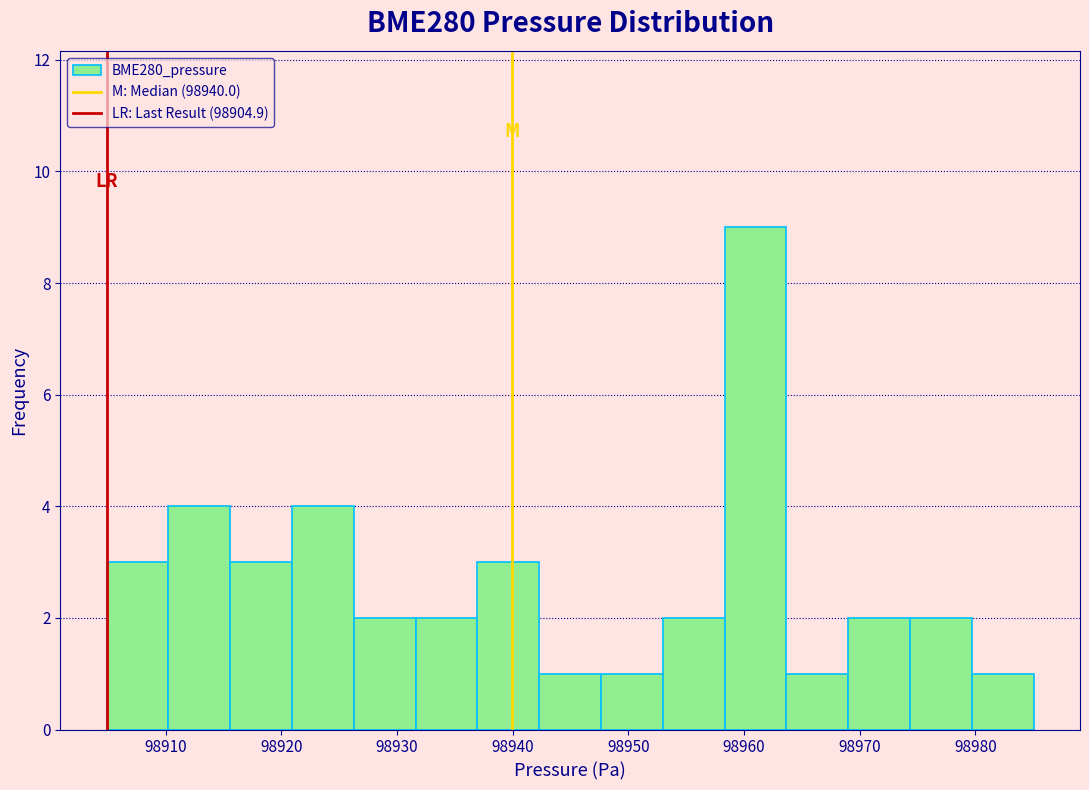

How tall is the bar that spans 98974 to 98980 on the x-axis? Neither the bar edges nor the heights are printed on the chart, so give them approximately, as read against the axes.

2